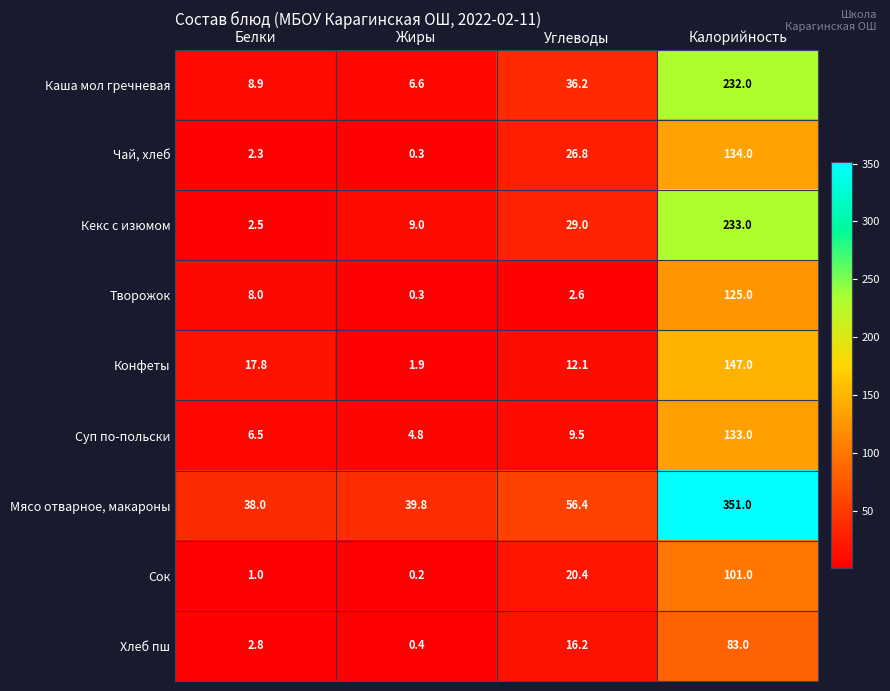

What is the difference between the Кекс с изюмом values at Жиры and Калорийность?

224.0